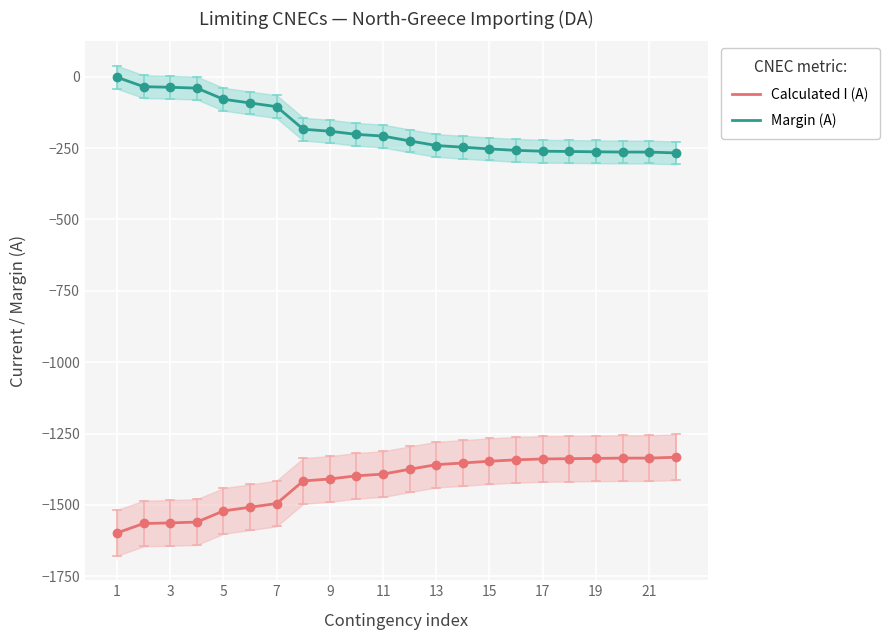

At how many categories does at least one series exceed -1521?

22